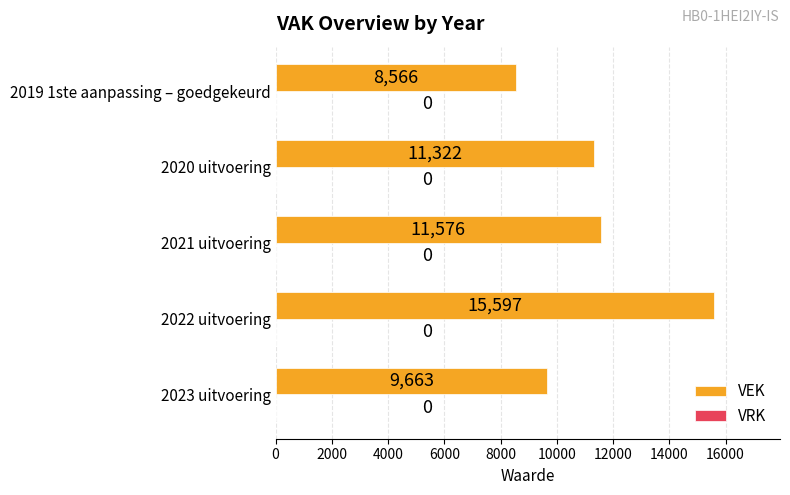

What value does the data have at 2023 uitvoering?

9663